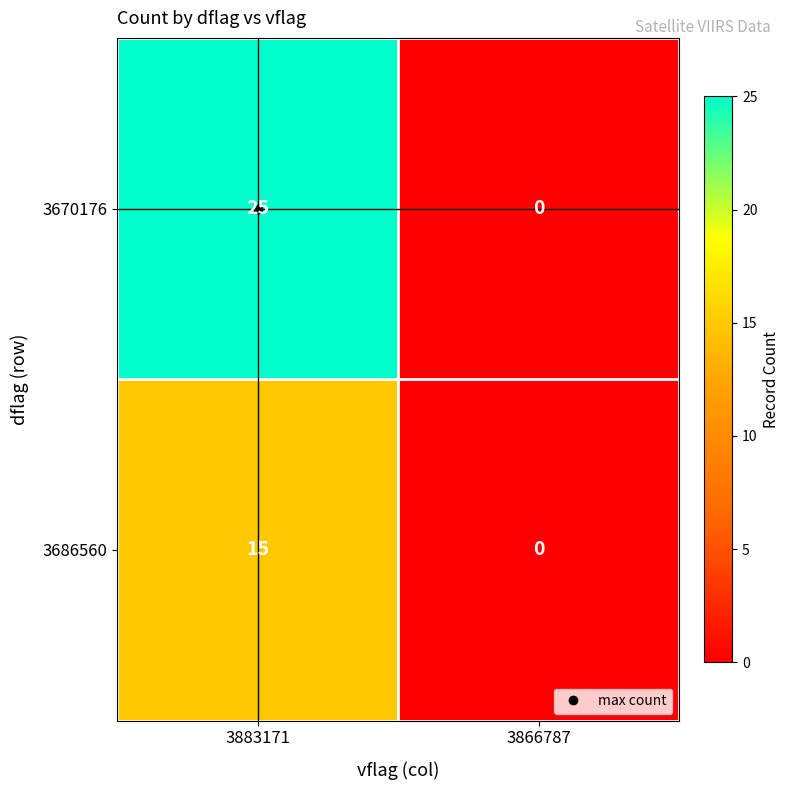

Where is 3670176 nearest to the value 12?

3866787